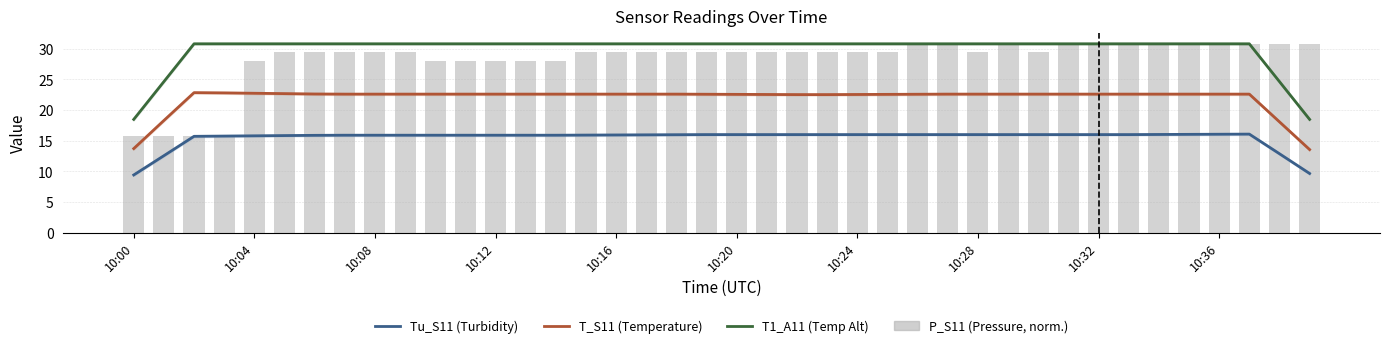

True or false: P_S11 (pressure, normalized) has a value of 16.7 at 38.

False